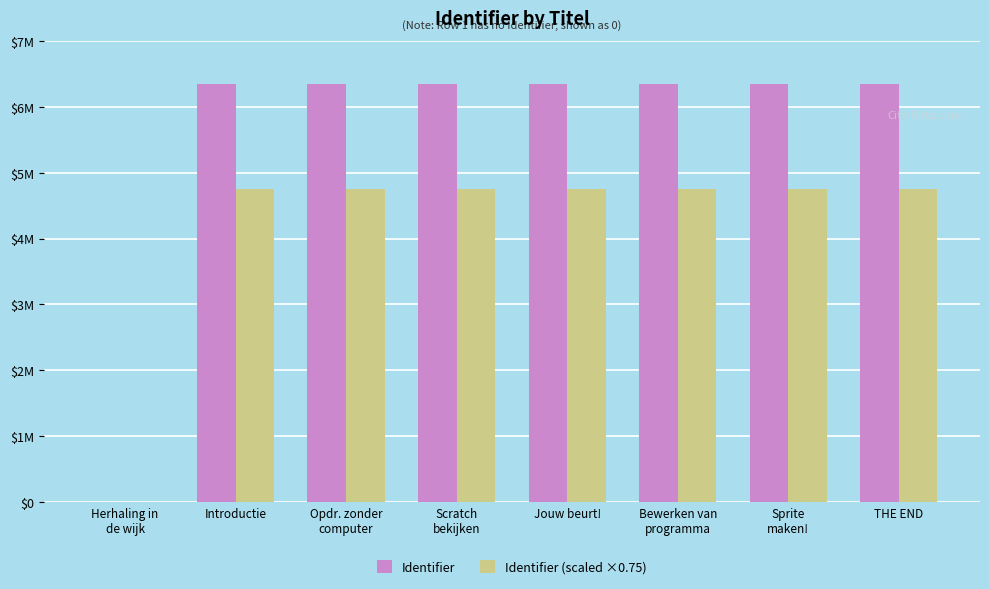

Is it true that Identifier equals 6343068.0 at Scratch
bekijken?

True